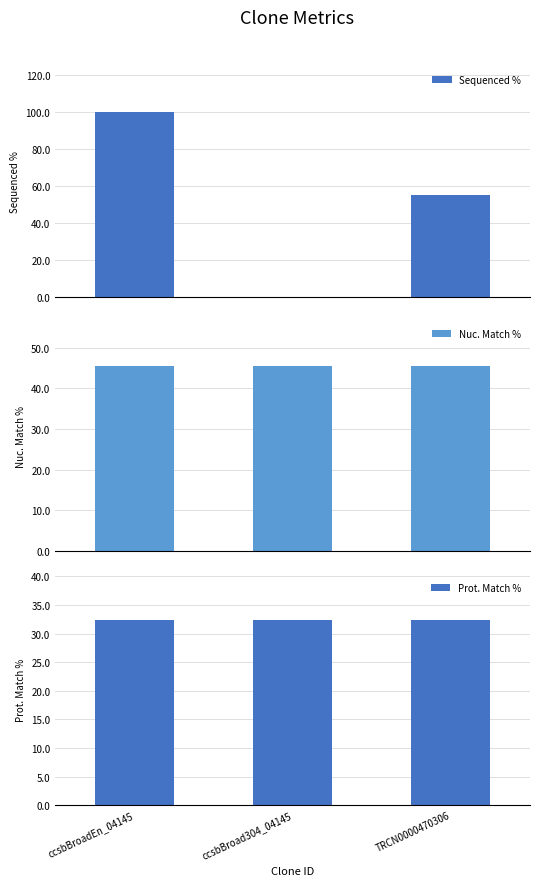

What is the maximum value shown in the chart?

100.0